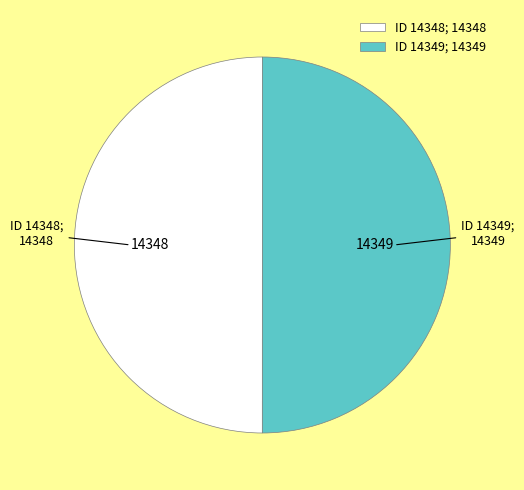

The ID 14348; 14348 slice represents 50% of the pie. True or false?

True